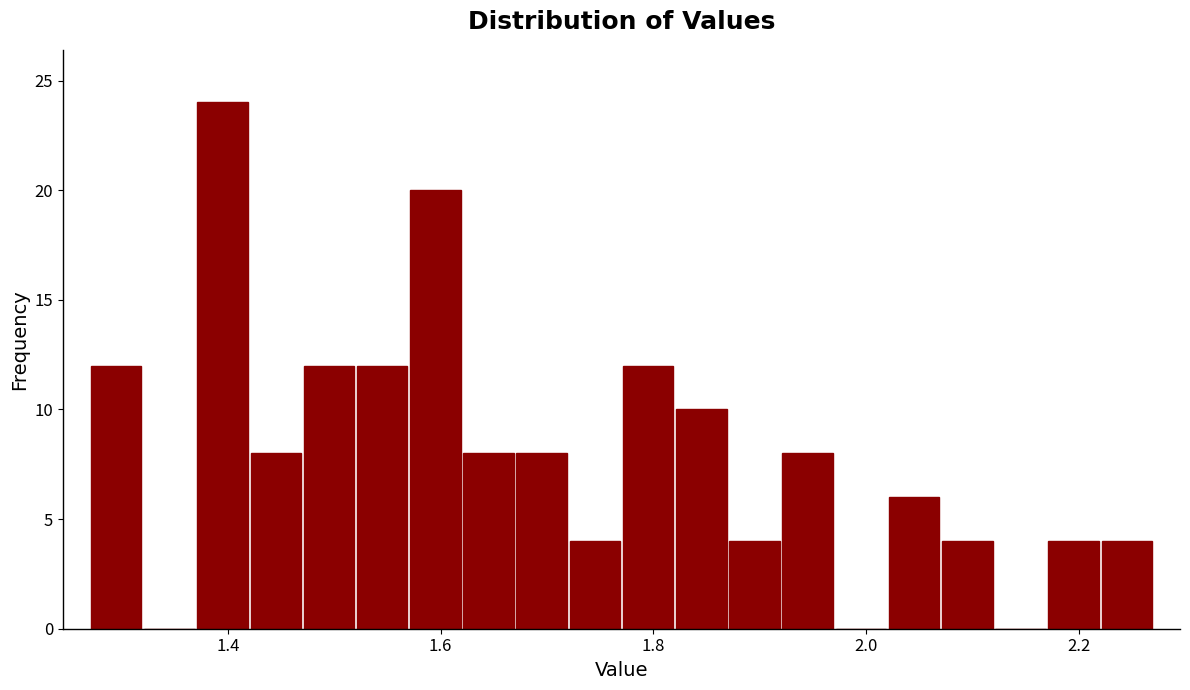

Read against the x-axis, roughly where is the centre of the tallest bar?

1.40